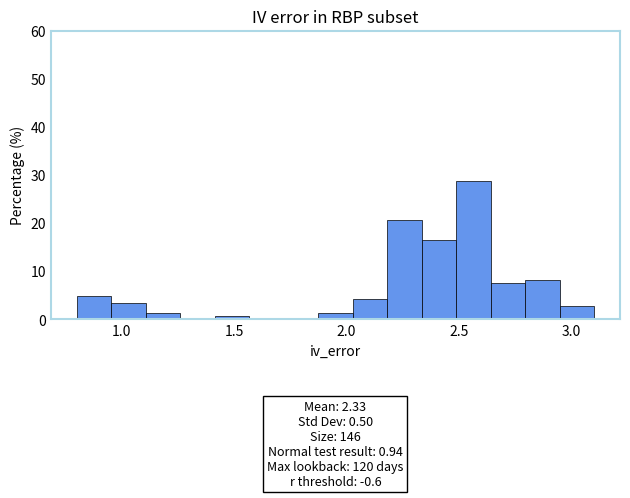

Read against the x-axis, roughly where is the centre of the tallest bar?

2.55